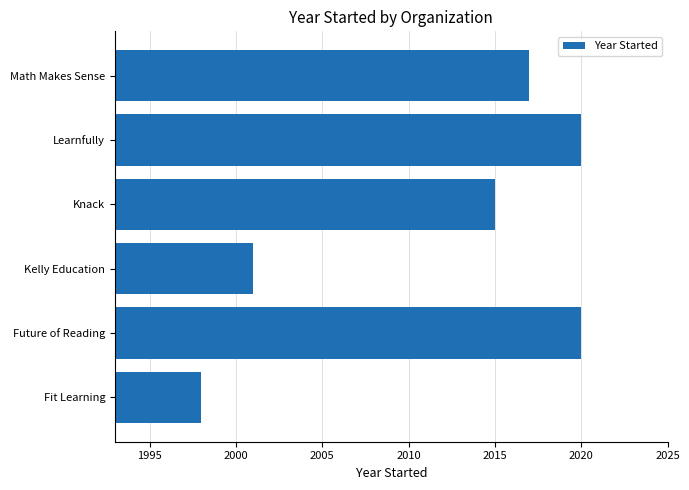

The value at Fit Learning is 929. True or false?

False